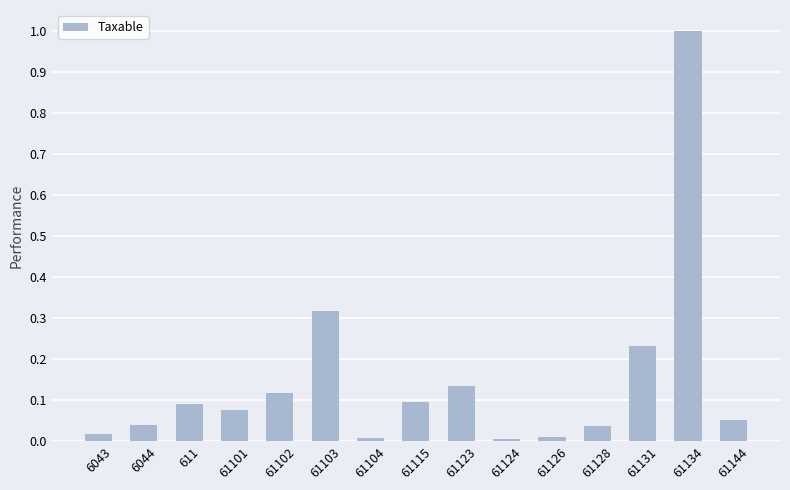

The chart shows a value of 0.0 at 6043. True or false?

True